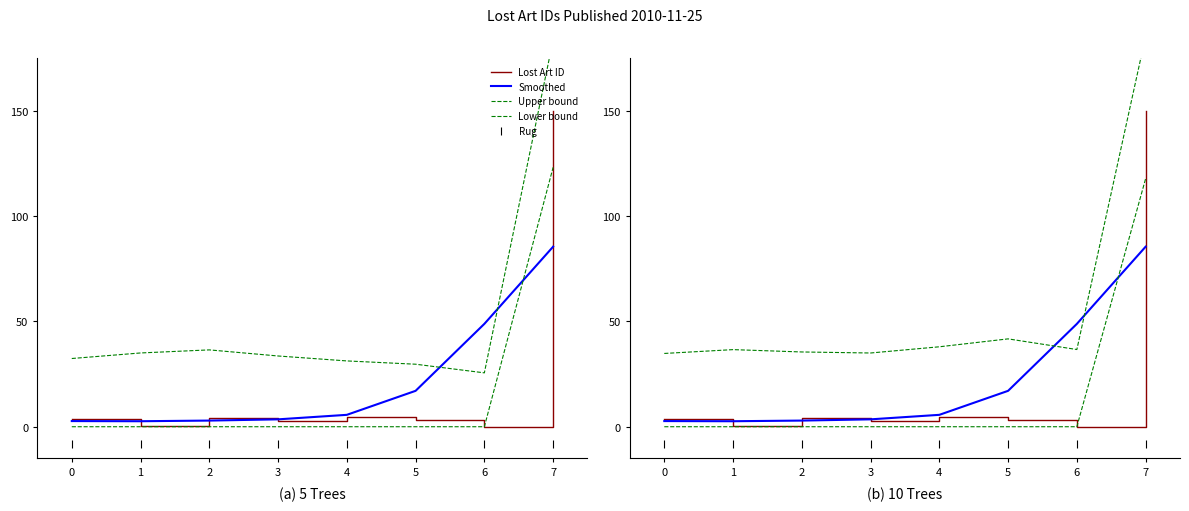

Is this an area chart (filled region under the line)?

No